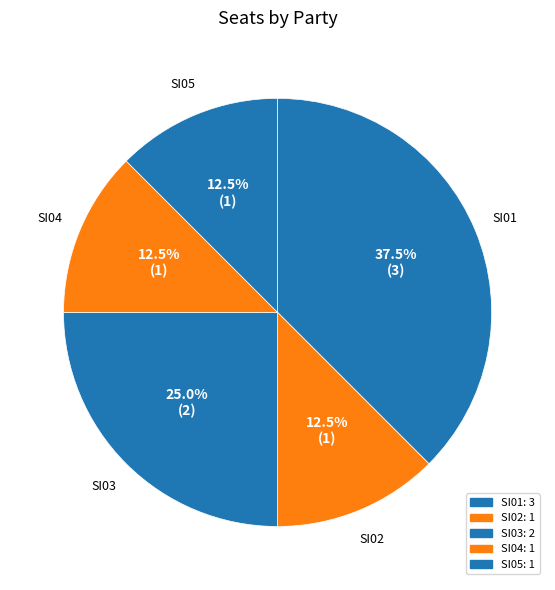

Which category has the biggest portion of the pie?

SI01